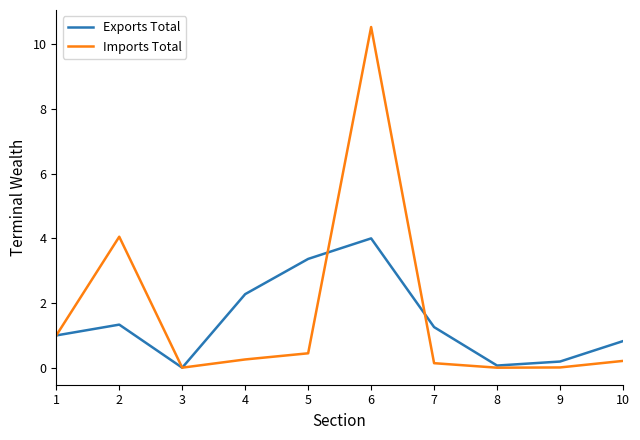

True or false: Exports Total and Imports Total cross at least once.

True